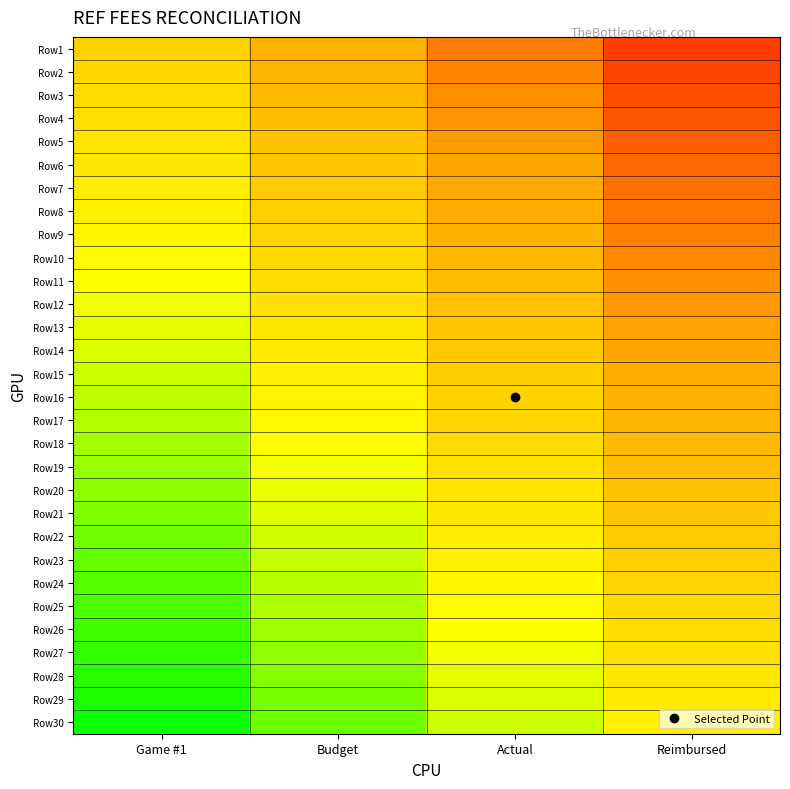

Reading right to left, extract all data points from this chart.

Row1: Reimbursed=-0.8	Actual=-0.5	Budget=-0.2	Game #1=0.0
Row2: Reimbursed=-0.7	Actual=-0.5	Budget=-0.2	Game #1=0.0
Row3: Reimbursed=-0.7	Actual=-0.4	Budget=-0.2	Game #1=0.1
Row4: Reimbursed=-0.7	Actual=-0.4	Budget=-0.1	Game #1=0.1
Row5: Reimbursed=-0.6	Actual=-0.4	Budget=-0.1	Game #1=0.1
Row6: Reimbursed=-0.6	Actual=-0.3	Budget=-0.1	Game #1=0.2
Row7: Reimbursed=-0.6	Actual=-0.3	Budget=-0.0	Game #1=0.2
Row8: Reimbursed=-0.5	Actual=-0.3	Budget=-0.0	Game #1=0.2
Row9: Reimbursed=-0.5	Actual=-0.2	Budget=0.0	Game #1=0.3
Row10: Reimbursed=-0.5	Actual=-0.2	Budget=0.0	Game #1=0.3
Row11: Reimbursed=-0.4	Actual=-0.2	Budget=0.1	Game #1=0.3
Row12: Reimbursed=-0.4	Actual=-0.1	Budget=0.1	Game #1=0.4
Row13: Reimbursed=-0.3	Actual=-0.1	Budget=0.2	Game #1=0.4
Row14: Reimbursed=-0.3	Actual=-0.1	Budget=0.2	Game #1=0.4
Row15: Reimbursed=-0.3	Actual=-0.0	Budget=0.2	Game #1=0.5
Row16: Reimbursed=-0.2	Actual=0.0	Budget=0.2	Game #1=0.5
Row17: Reimbursed=-0.2	Actual=0.0	Budget=0.3	Game #1=0.5
Row18: Reimbursed=-0.2	Actual=0.1	Budget=0.3	Game #1=0.6
Row19: Reimbursed=-0.2	Actual=0.1	Budget=0.3	Game #1=0.6
Row20: Reimbursed=-0.1	Actual=0.1	Budget=0.4	Game #1=0.6
Row21: Reimbursed=-0.1	Actual=0.2	Budget=0.4	Game #1=0.7
Row22: Reimbursed=-0.1	Actual=0.2	Budget=0.4	Game #1=0.7
Row23: Reimbursed=-0.0	Actual=0.2	Budget=0.5	Game #1=0.7
Row24: Reimbursed=0.0	Actual=0.3	Budget=0.5	Game #1=0.8
Row25: Reimbursed=0.1	Actual=0.3	Budget=0.6	Game #1=0.8
Row26: Reimbursed=0.1	Actual=0.3	Budget=0.6	Game #1=0.8
Row27: Reimbursed=0.1	Actual=0.4	Budget=0.6	Game #1=0.9
Row28: Reimbursed=0.2	Actual=0.4	Budget=0.7	Game #1=0.9
Row29: Reimbursed=0.2	Actual=0.4	Budget=0.7	Game #1=0.9
Row30: Reimbursed=0.2	Actual=0.5	Budget=0.7	Game #1=1.0